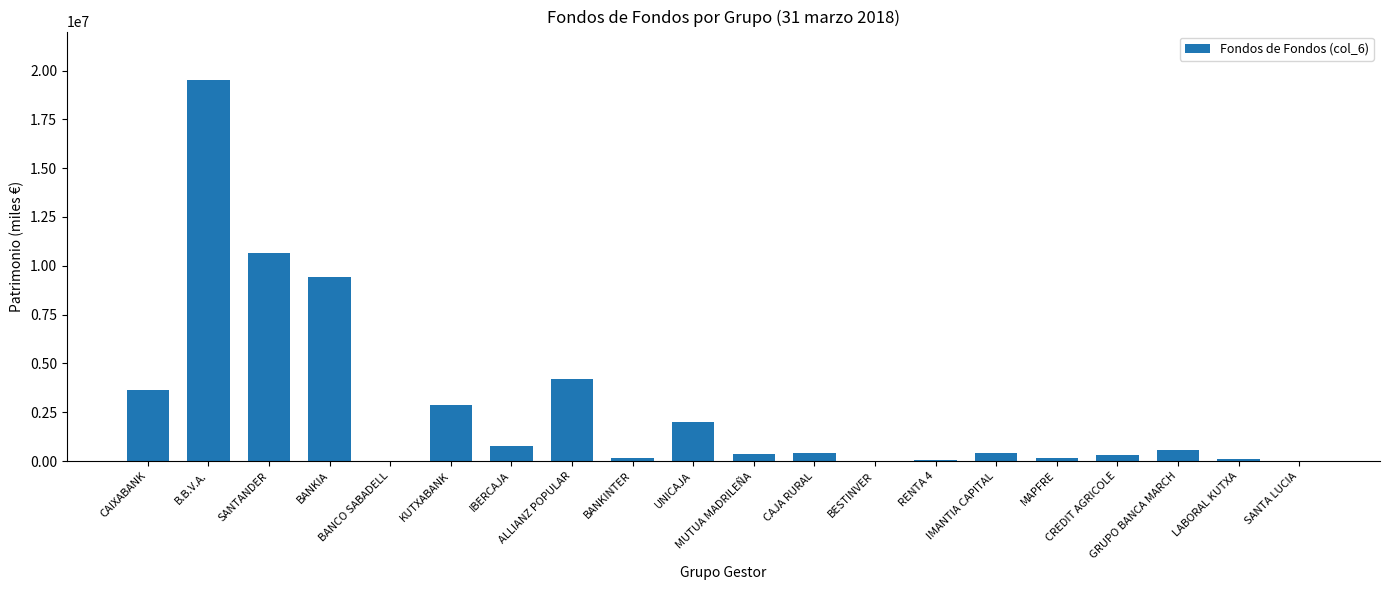

What is the sum of the values at SANTANDER and IBERCAJA?

11421802